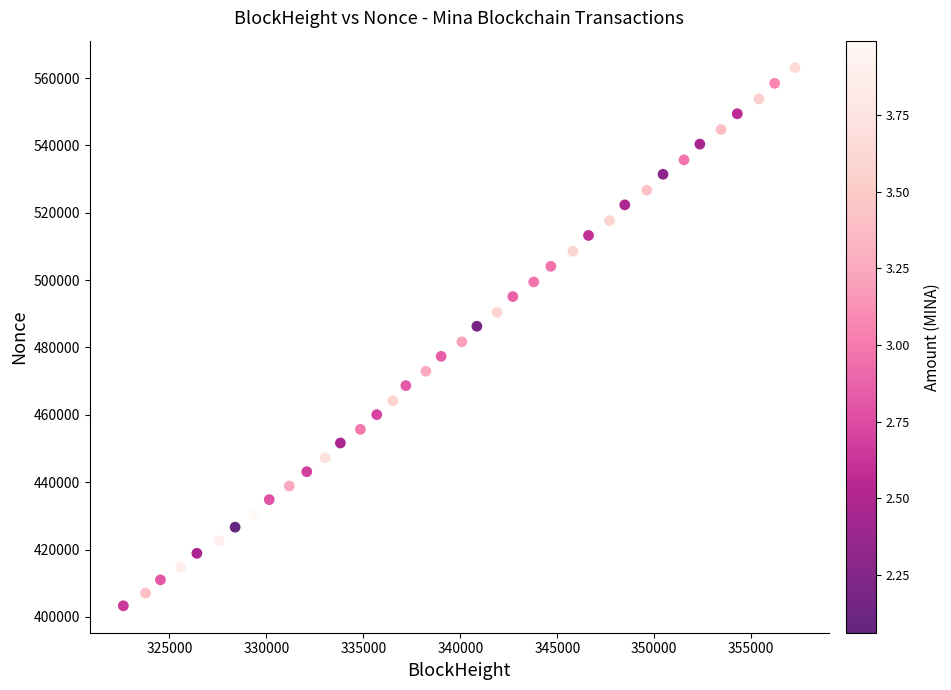

What is the range of X values (max minus min)?

34632